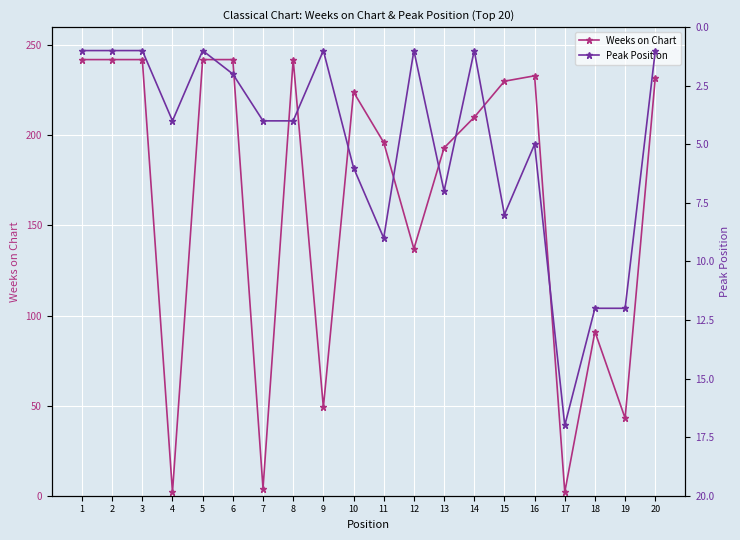

In Peak Position, how many points are higher than both neighbors (excluding endpoints)?

5